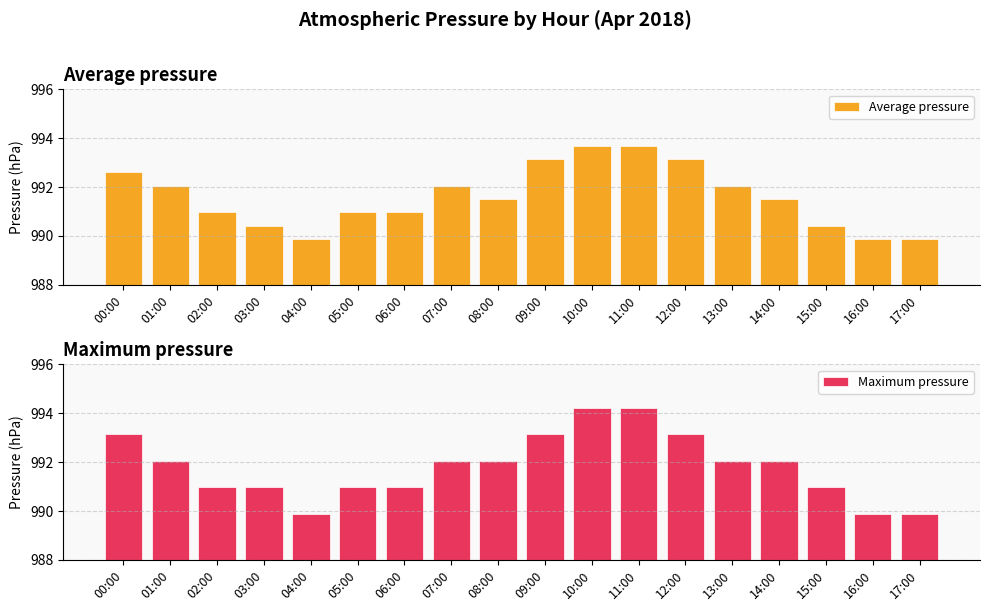

How many data points does each series have?

18